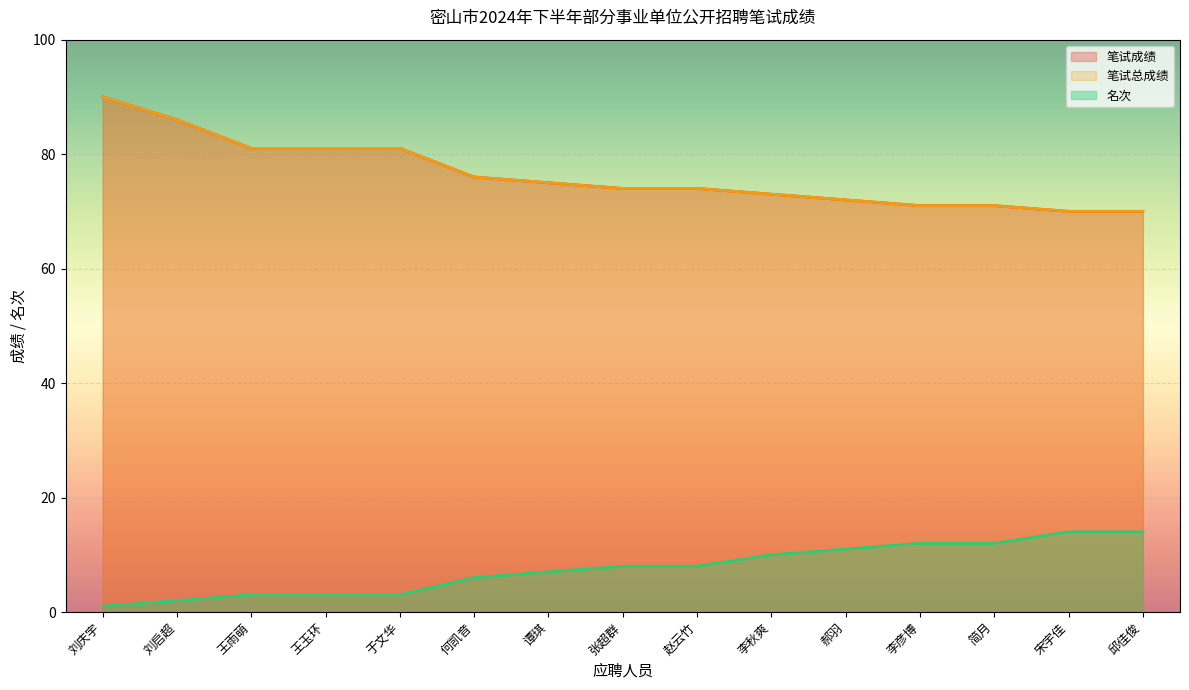

True or false: 笔试成绩 has more than 0 points higher than both neighbors.

False